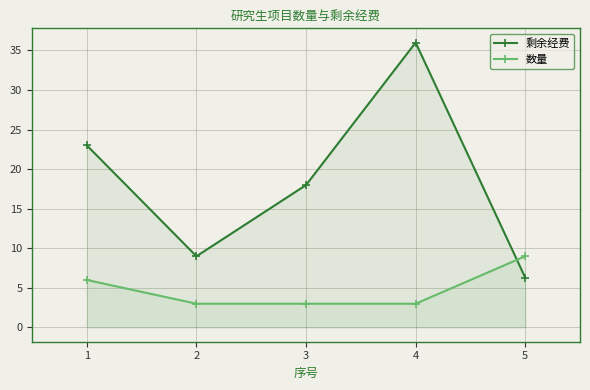

Where do 数量 and 剩余经费 first cross each other?

4 and 5